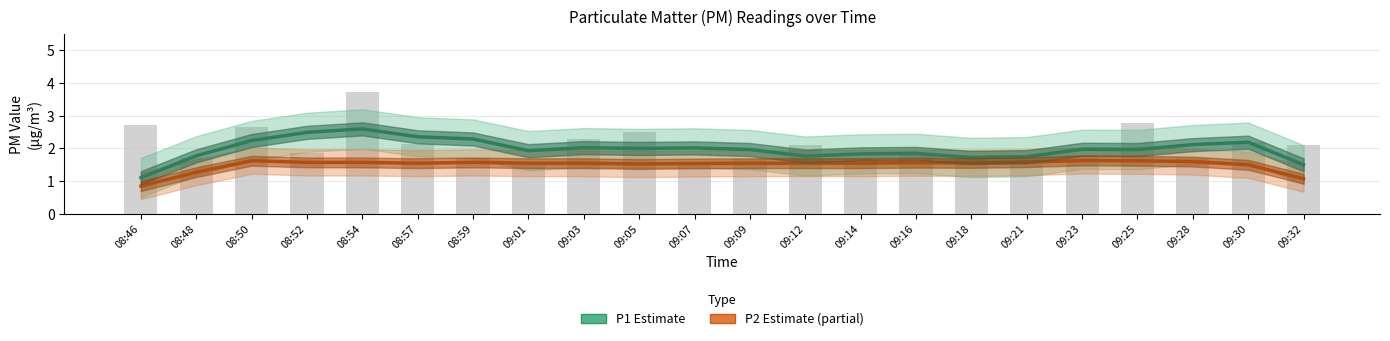

What is the sum of all P1 (Estimate) values?

43.5